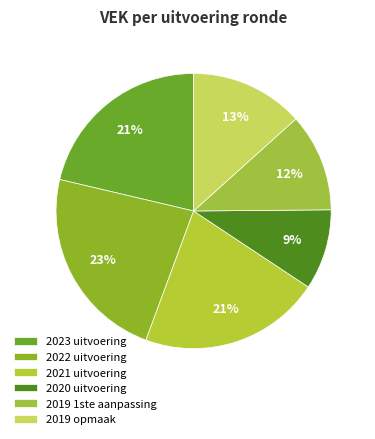

To the nearest percent, what percentage of the pie is 2023 uitvoering?

21%